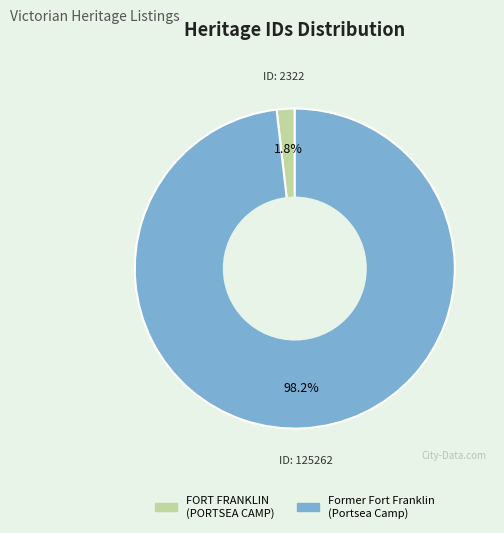

Is there any slice that represents more than half of the pie?

Yes